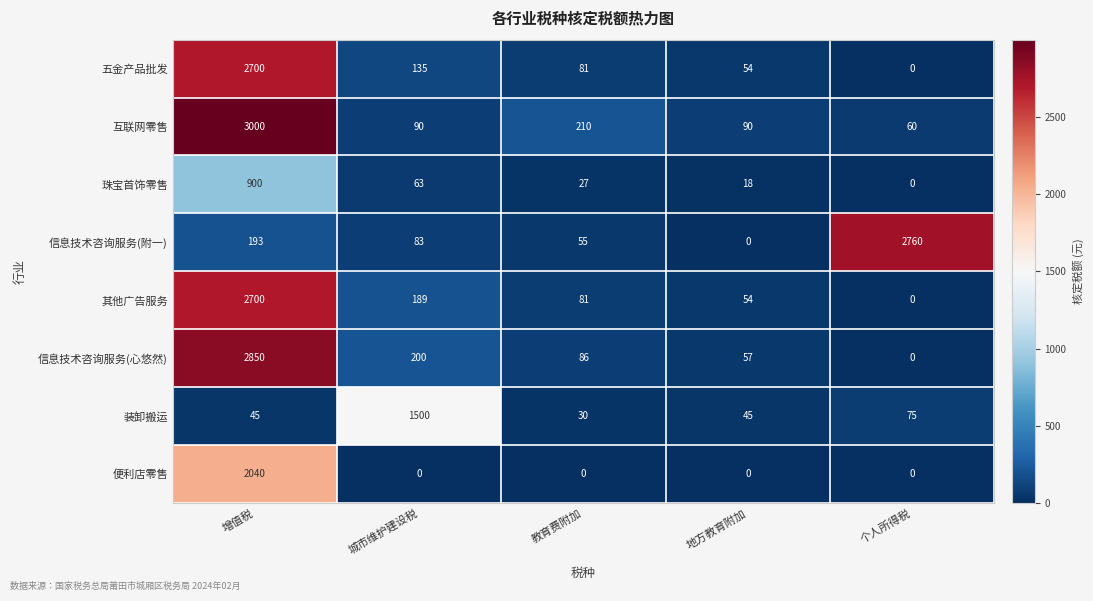

What is the difference between the highest and lowest values at 教育费附加?

210